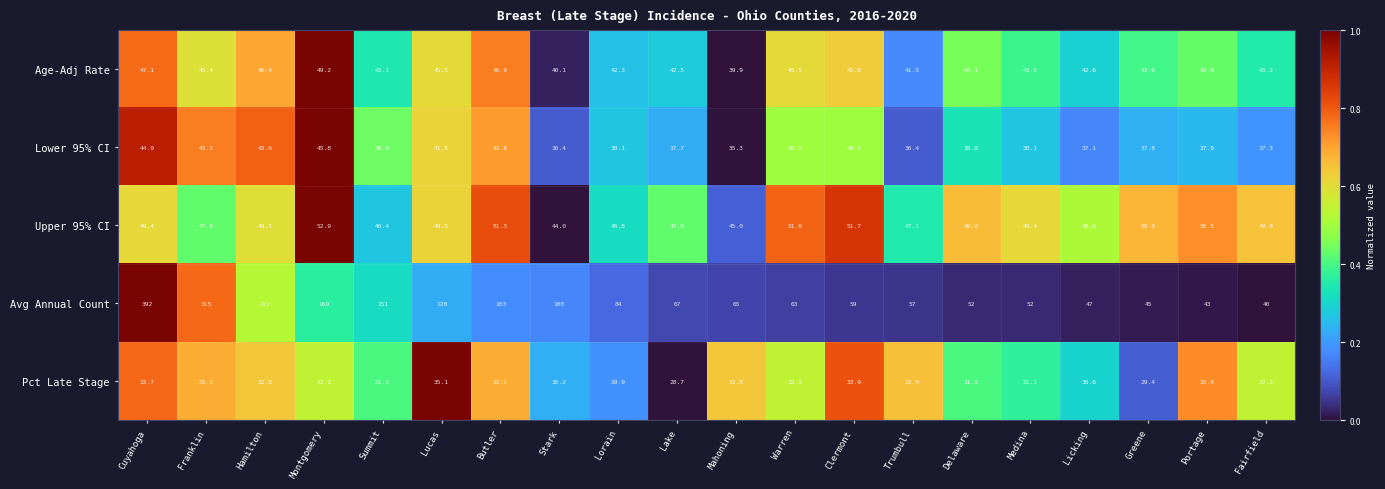

Count the number of data series in this chart.

5